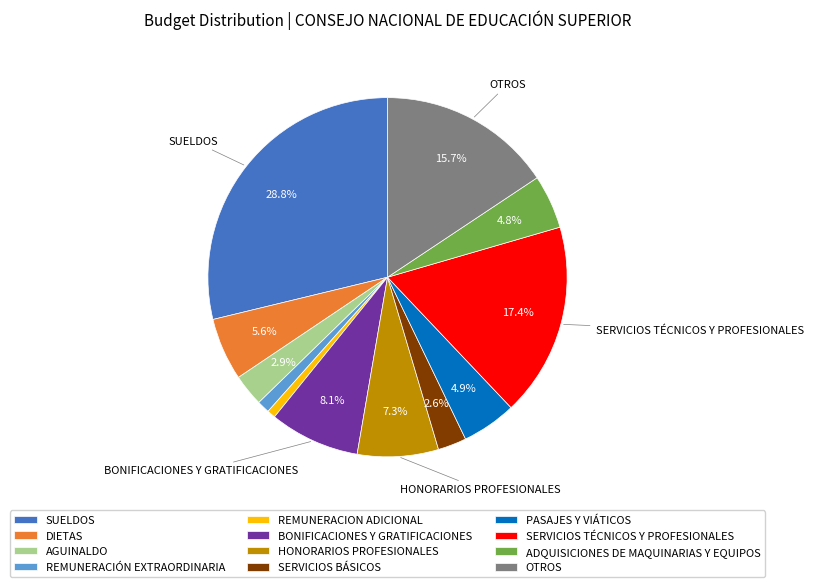

What is the ratio of the value at REMUNERACIÓN EXTRAORDINARIA to the value at AGUINALDO?

0.4